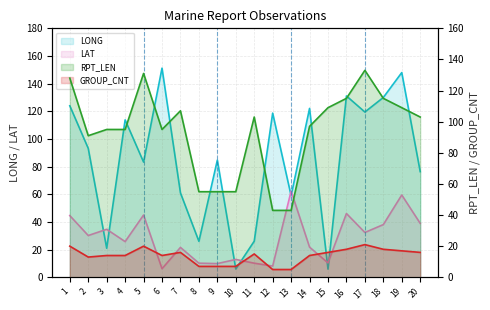

How many intersections are there between GROUP_CNT and LAT?

6